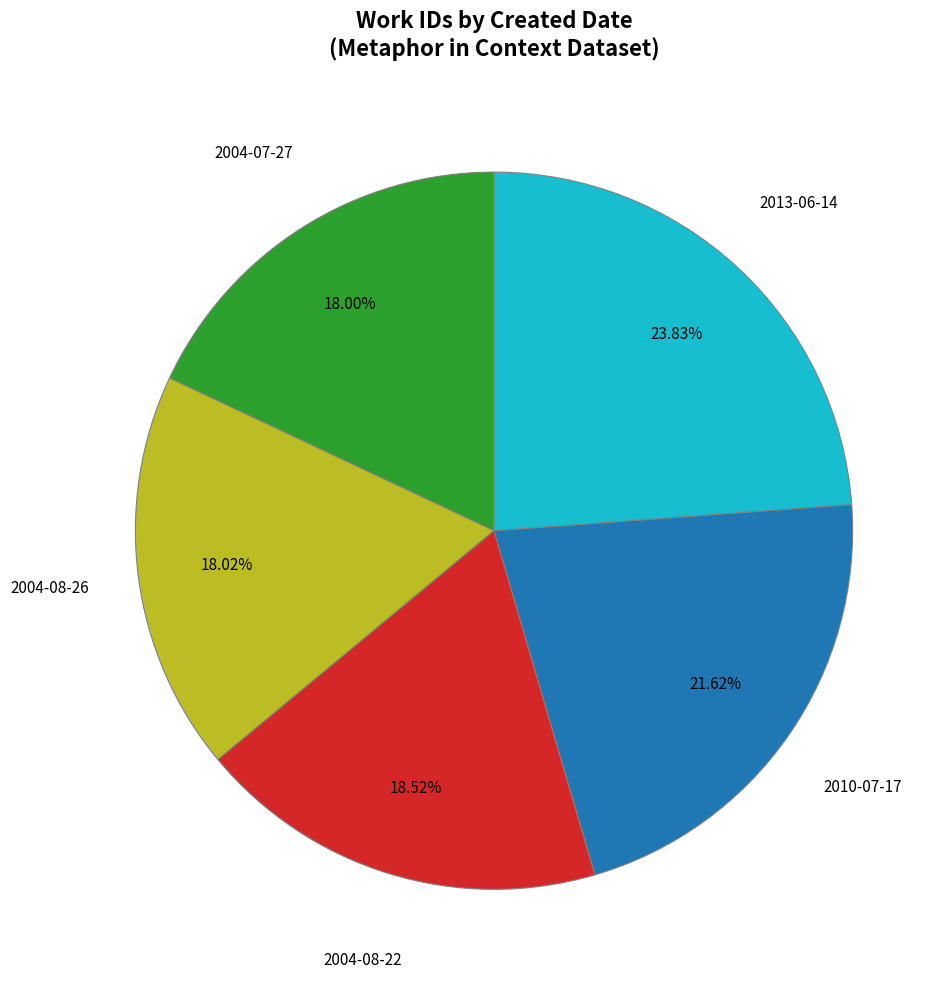

Is there any slice that represents more than half of the pie?

No